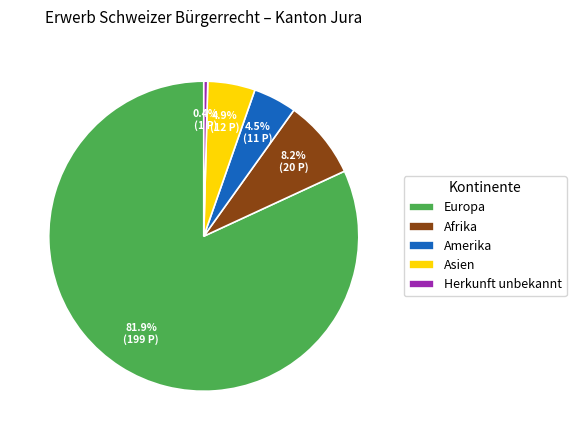

Count the number of slices in the pie.

5